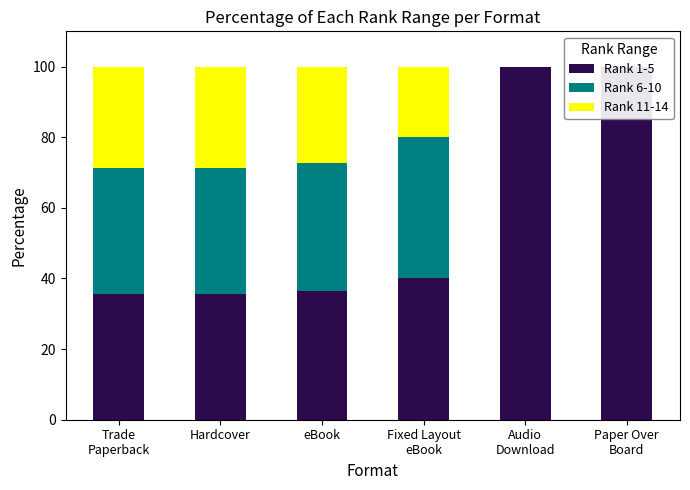

Which series has the widest spread of values?

Rank 1-5